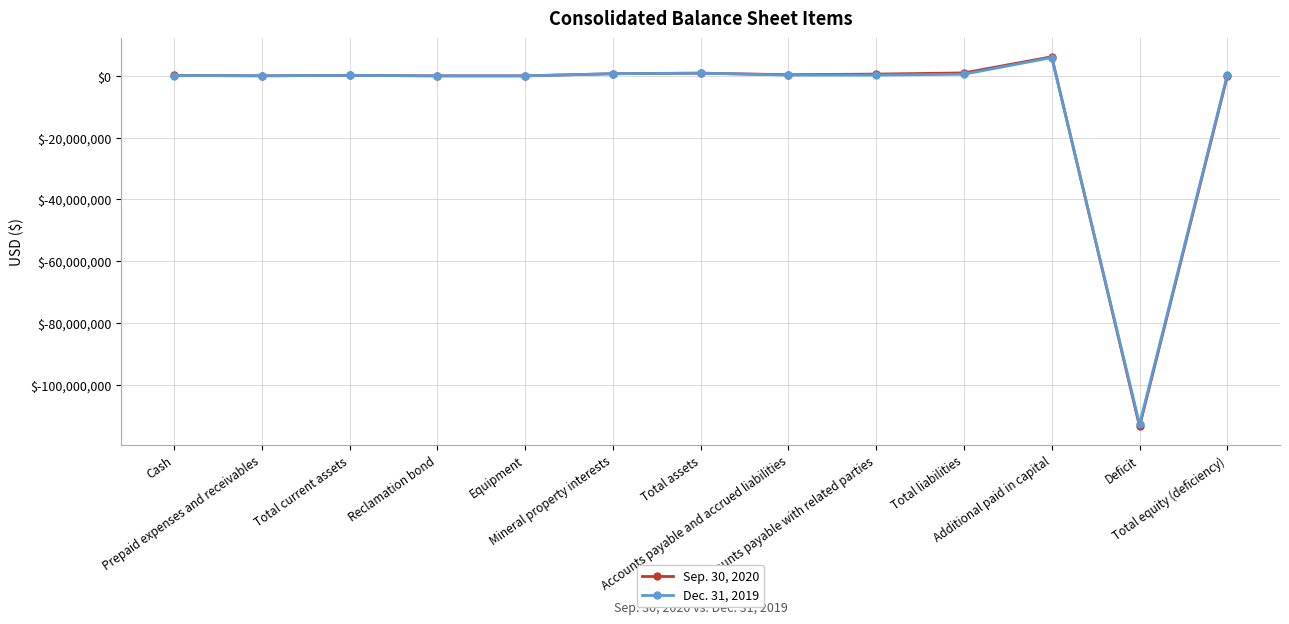

Count the number of data series in this chart.

2